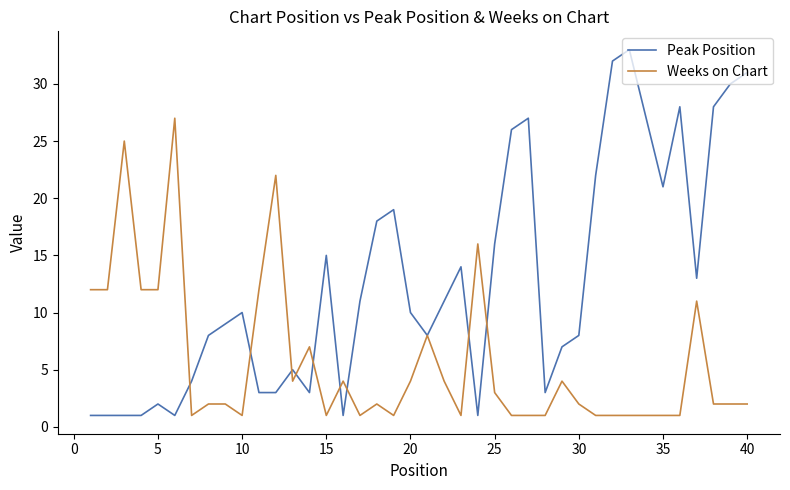

After their last crossing, which series has the higher values: Peak Position or Weeks on Chart?

Peak Position